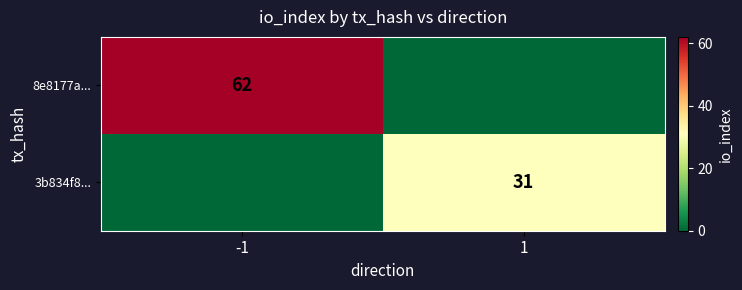

The value of 8e8177a... at -1 is 62. True or false?

True